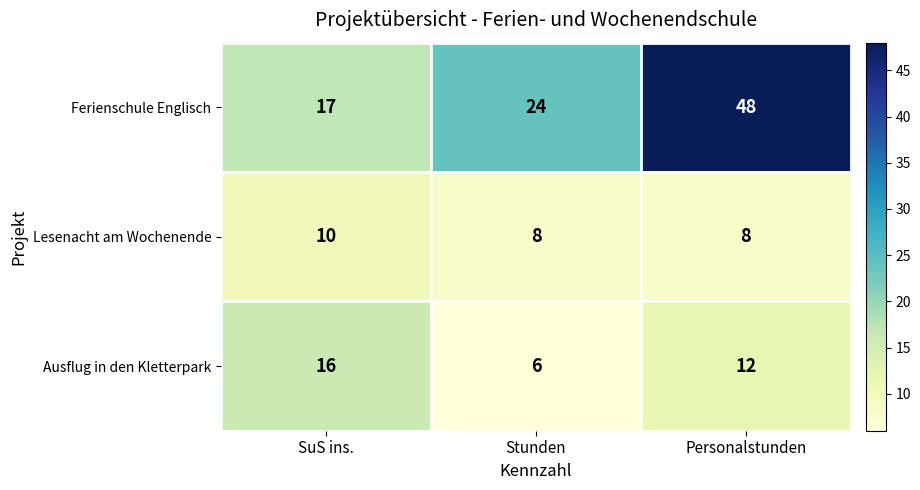

Count the number of data series in this chart.

3